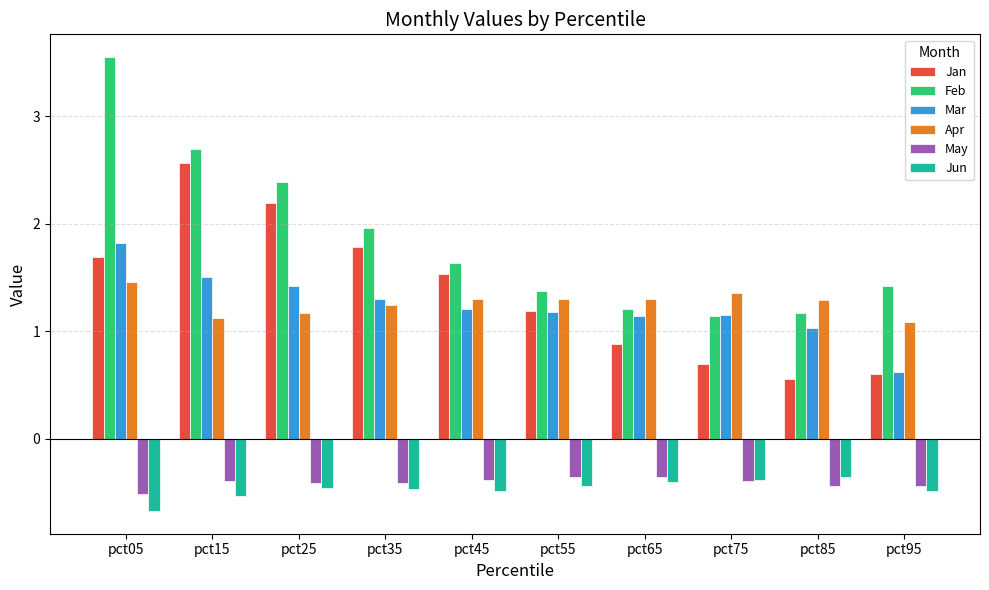

What is the sum of all Mar values?

12.4